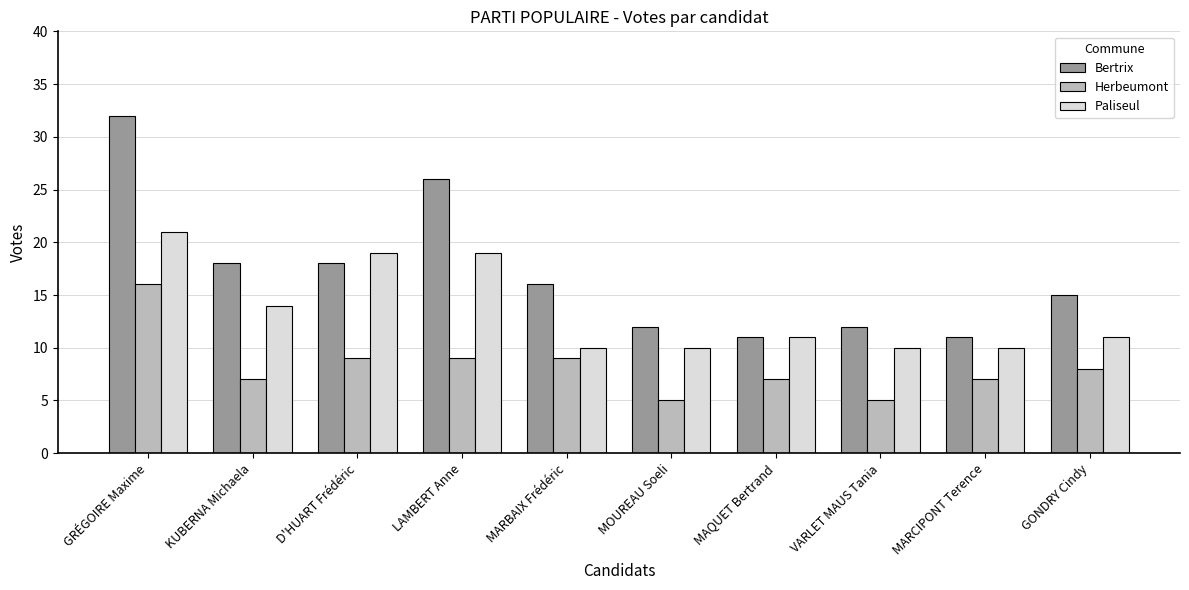

Is it true that Bertrix equals 10 at D'HUART Frédéric?

False